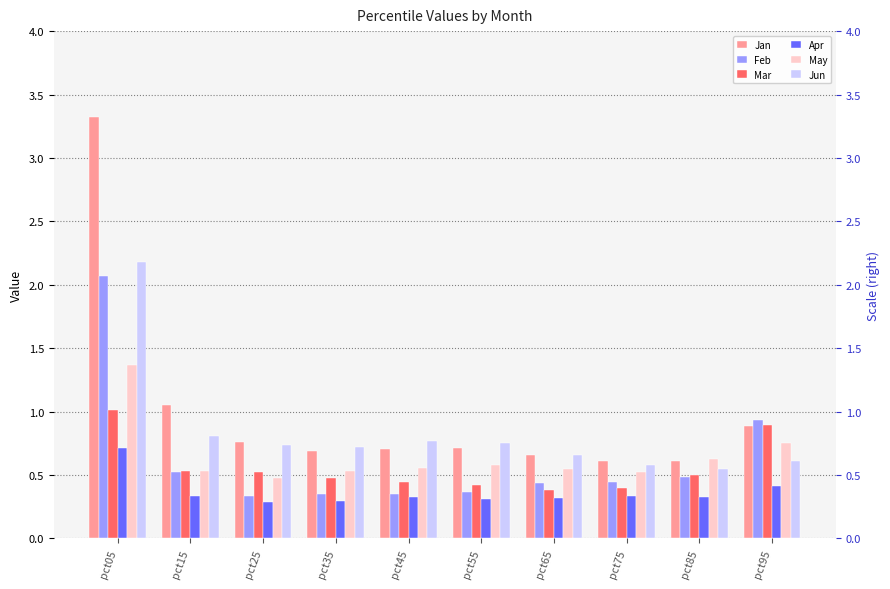

Between pct05 and pct65, which series saw the biggest shift?

Jan